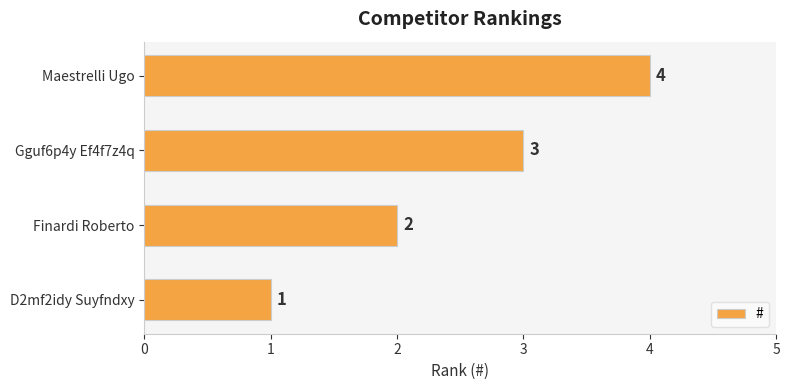

The chart shows a value of 4 at Maestrelli Ugo. True or false?

True